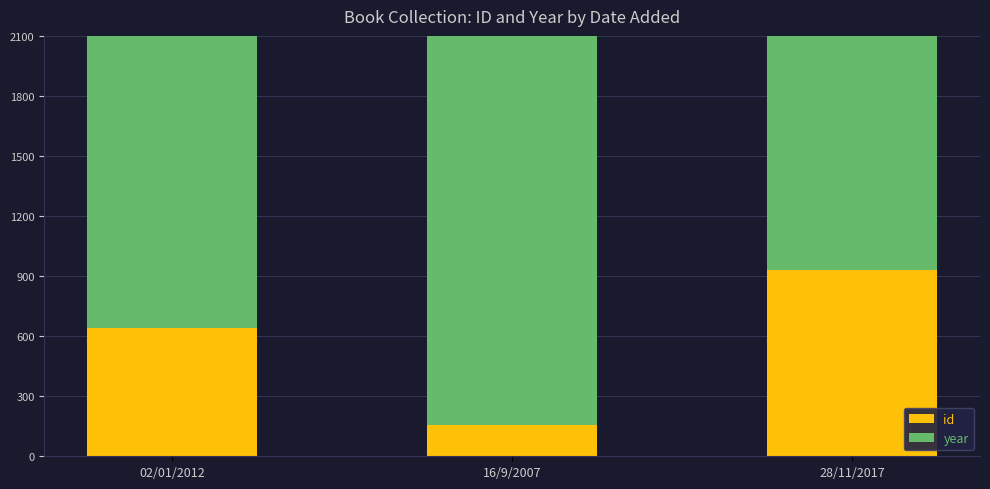

What is the label of the 1st bar from the right?

28/11/2017